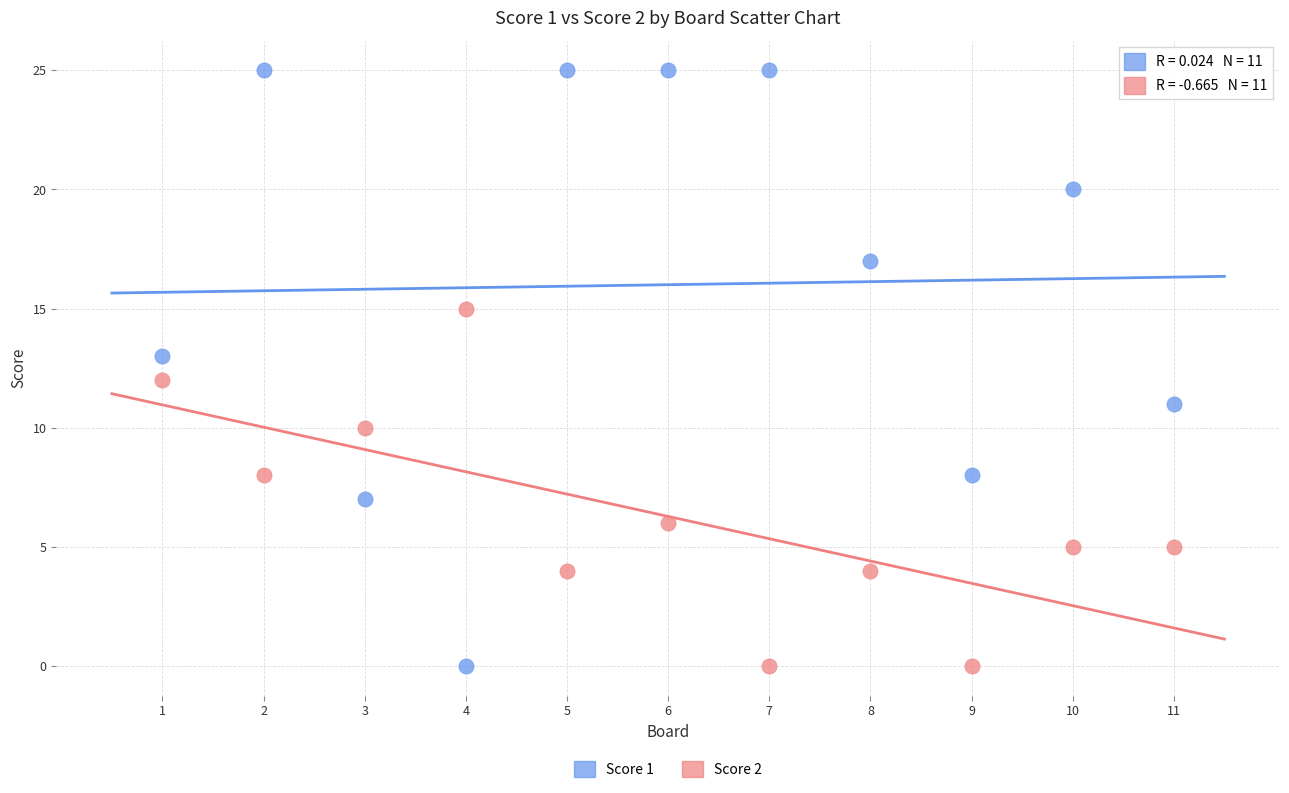

Across all data points, what is the range of X values (max minus min)?

10